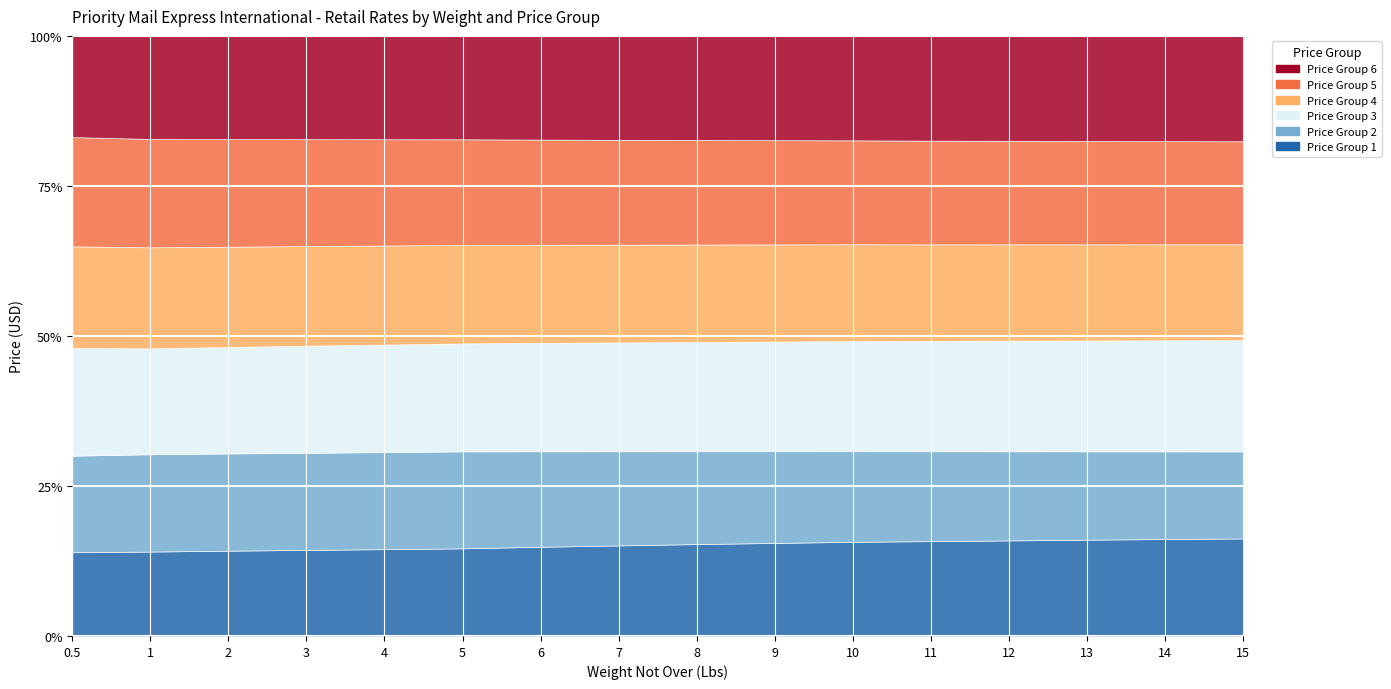

What are all the series names shown in the legend?

Price Group 1, Price Group 2, Price Group 3, Price Group 4, Price Group 5, Price Group 6